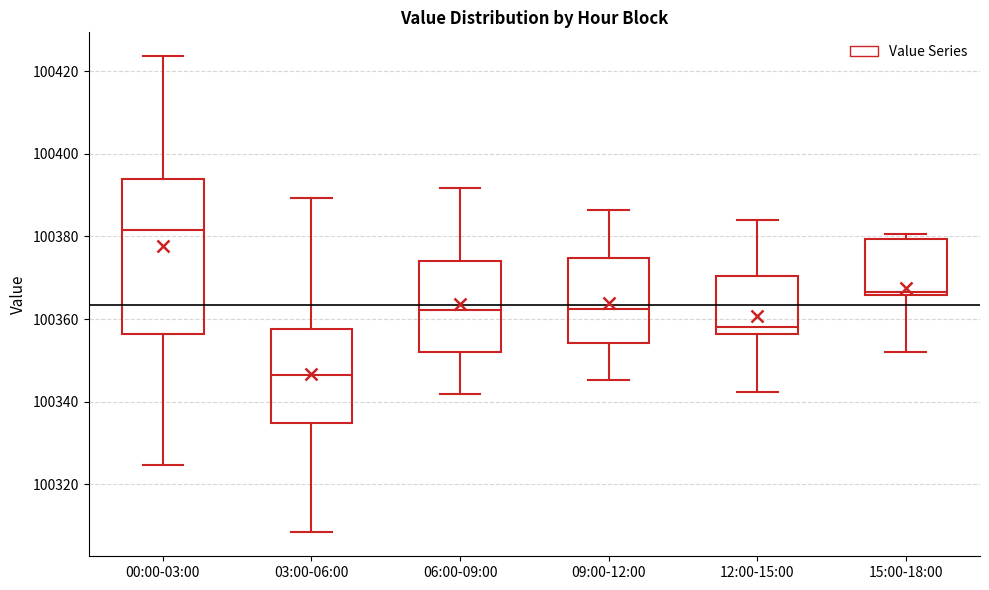

Which box has the lowest median line?

03:00-06:00